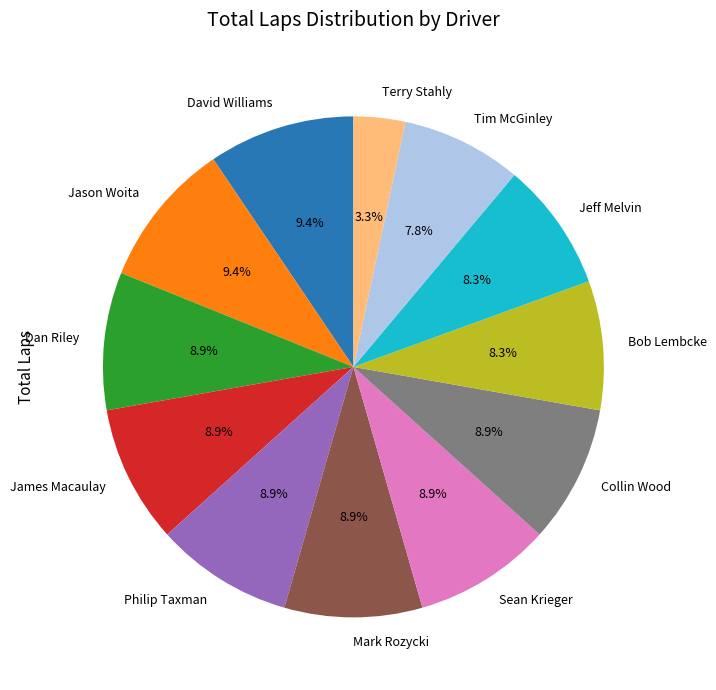

Does any single category account for the majority?

No